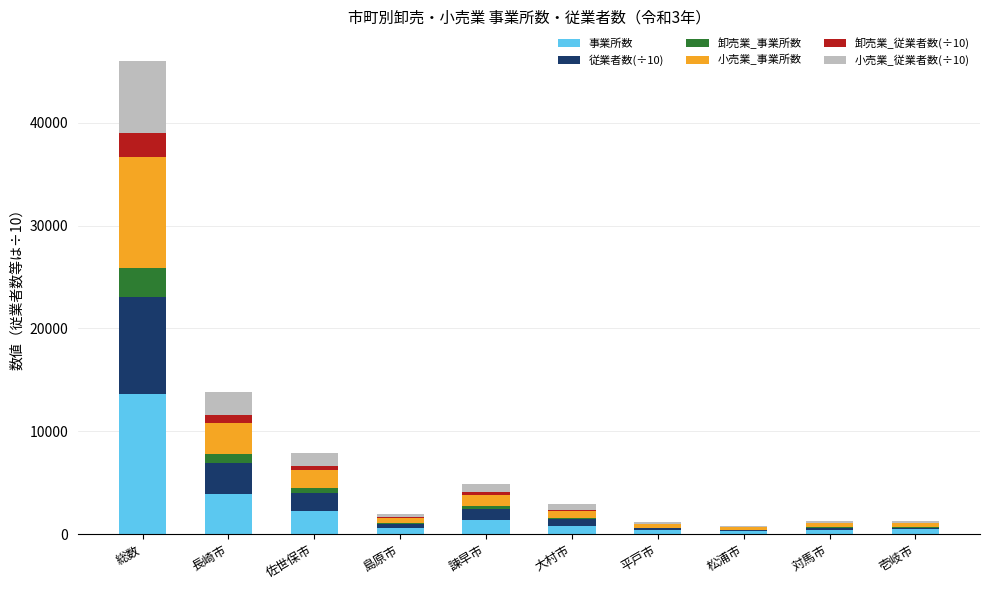

At which category is the sum across all series the highest?

総数